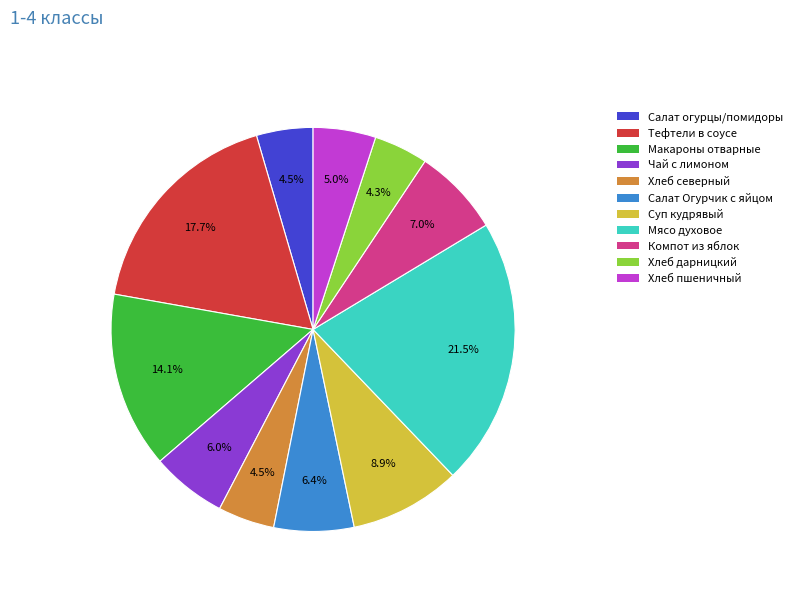

What percentage is the Хлеб дарницкий slice, to the nearest percent?

4%